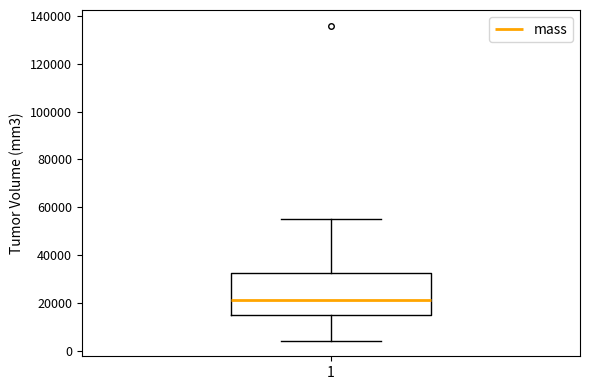

Read this box plot against the y-axis: the position of the median line, the range covered by the box, and the ends of both whiskers. The values are not printed on the chart, so give them approximately, as read against the axis.

median 22000, box 14000 to 32000, whiskers 4000 to 56000